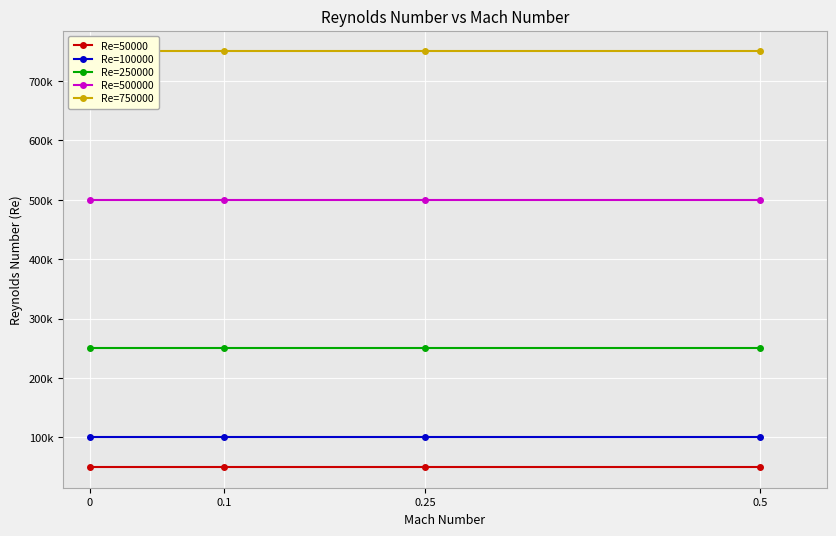

Reading right to left, list all the values displayed in this chart.

Re=50000: 50000	50000	50000	50000
Re=100000: 100000	100000	100000	100000
Re=250000: 250000	250000	250000	250000
Re=500000: 500000	500000	500000	500000
Re=750000: 750000	750000	750000	750000